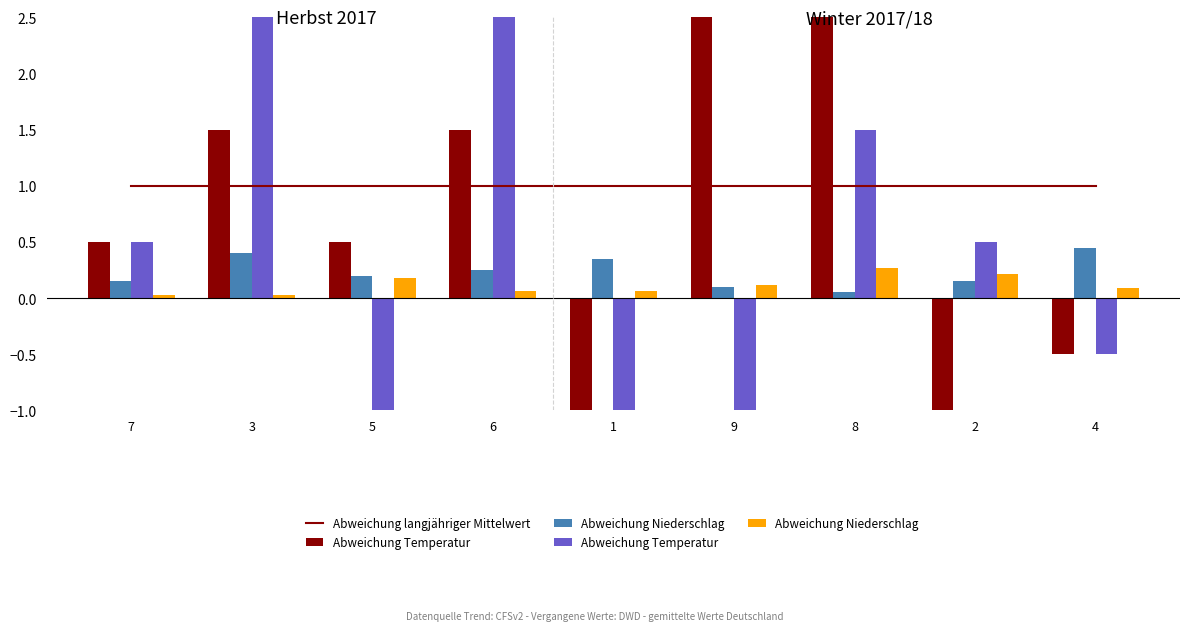

At how many categories does at least one series exceed 1?

4